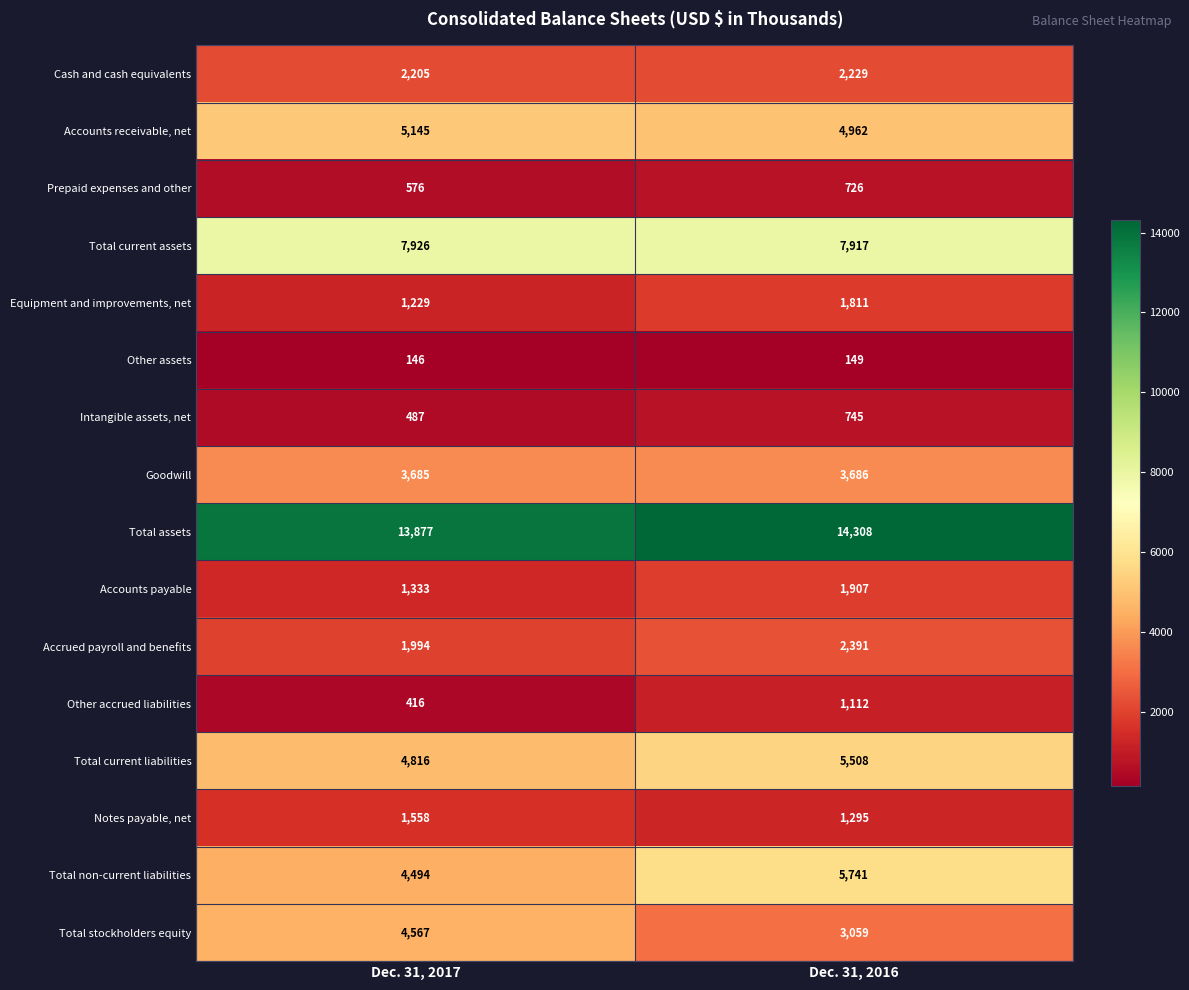

What is the greatest value displayed?

14308